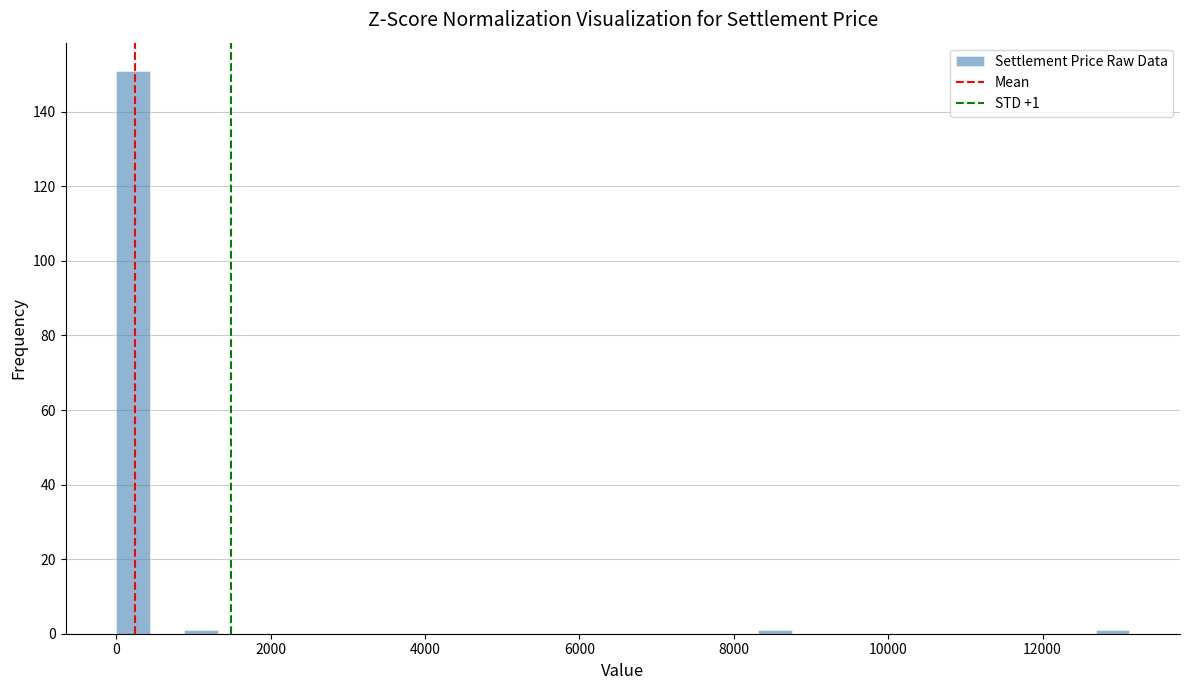

Around what value on the x-axis is the tallest bar? Give the approximate position of its centre, as read against the axis.

200